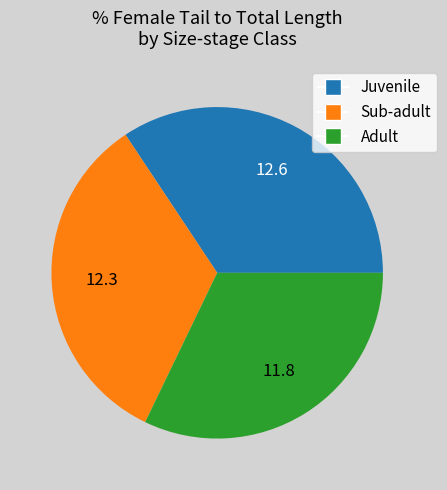

Do Sub-adult and Juvenile together represent more than half of the pie?

Yes